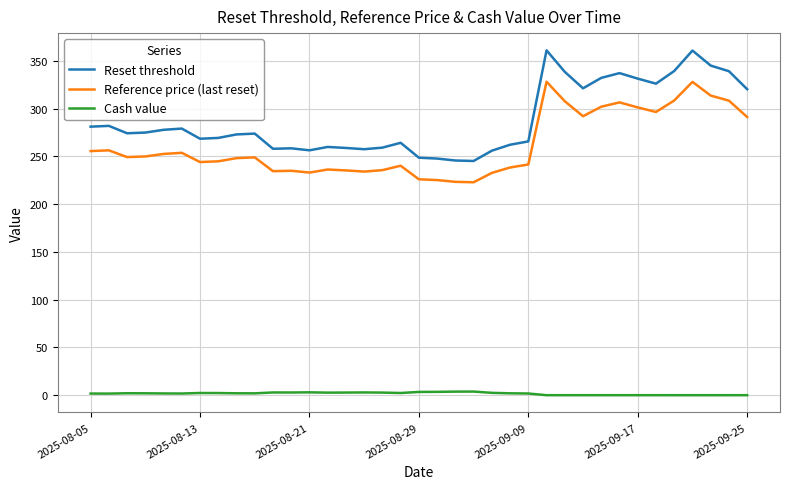

What are all the series names shown in the legend?

Reset threshold, Reference price (last reset), Cash value